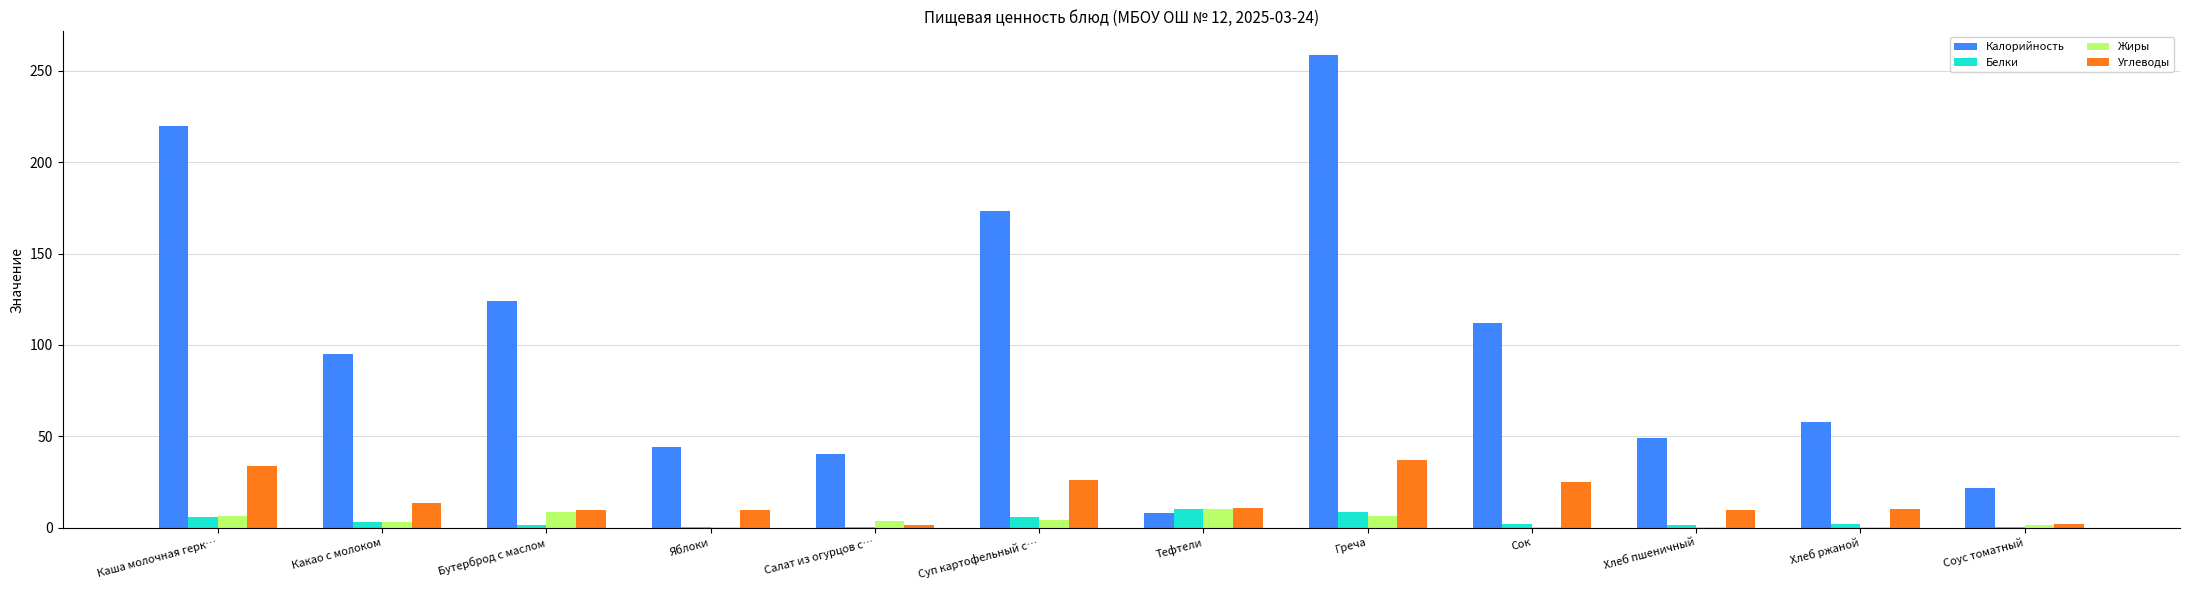

The Углеводы series shows 10.8 at Тефтели. True or false?

True